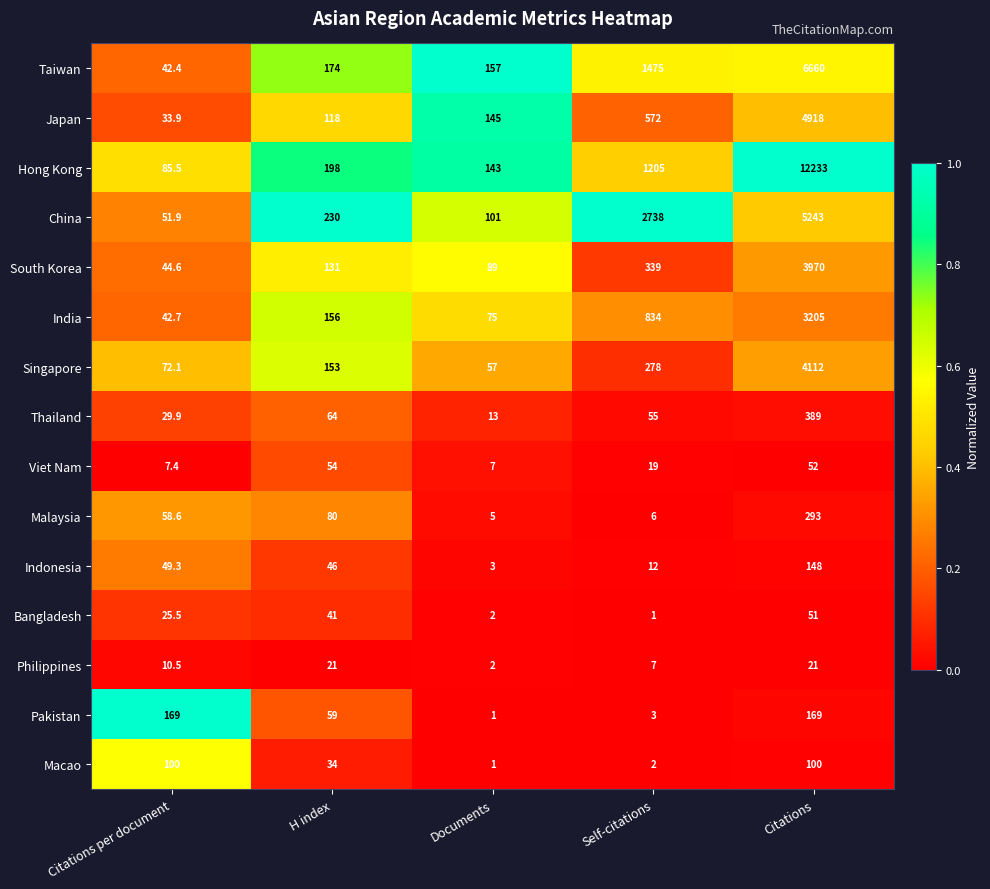

What is the difference between the highest and lowest values at H index?

209.0